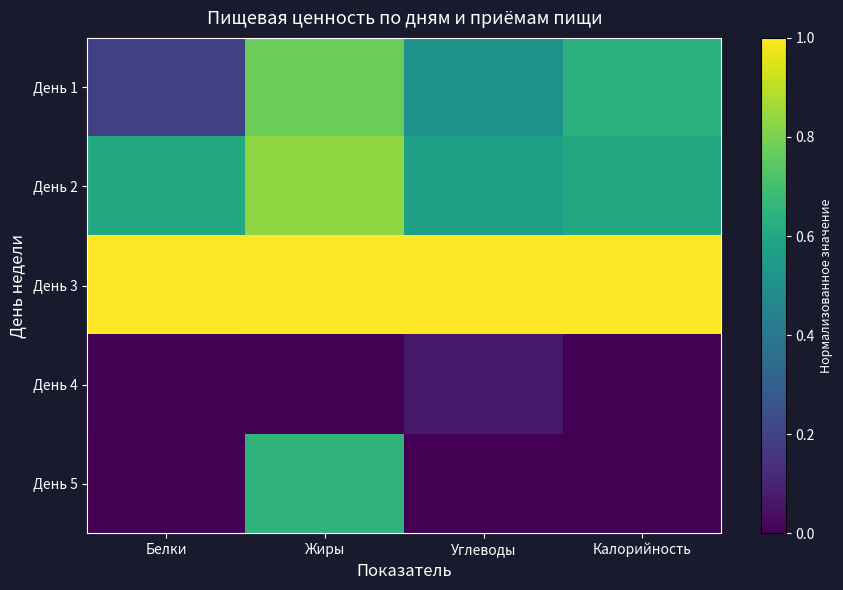

At how many categories does at least one series exceed 0?

4